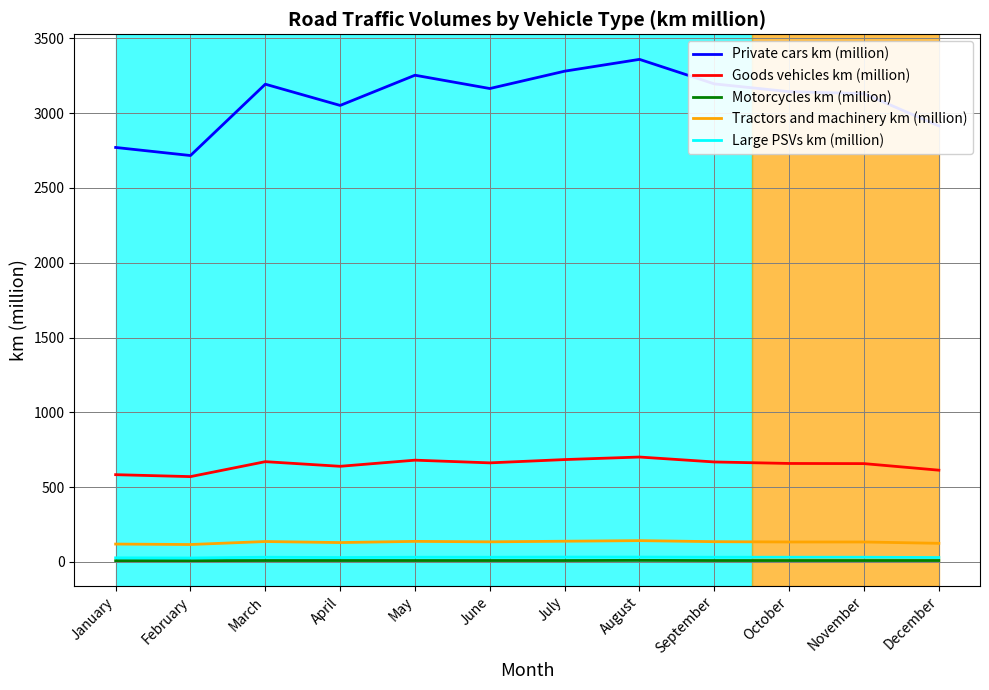

What is the average value of the Tractors and machinery km (million) series?

131